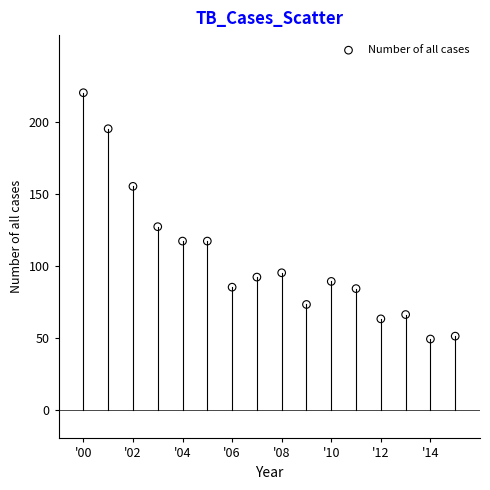

What is the range of X values (max minus min)?

15